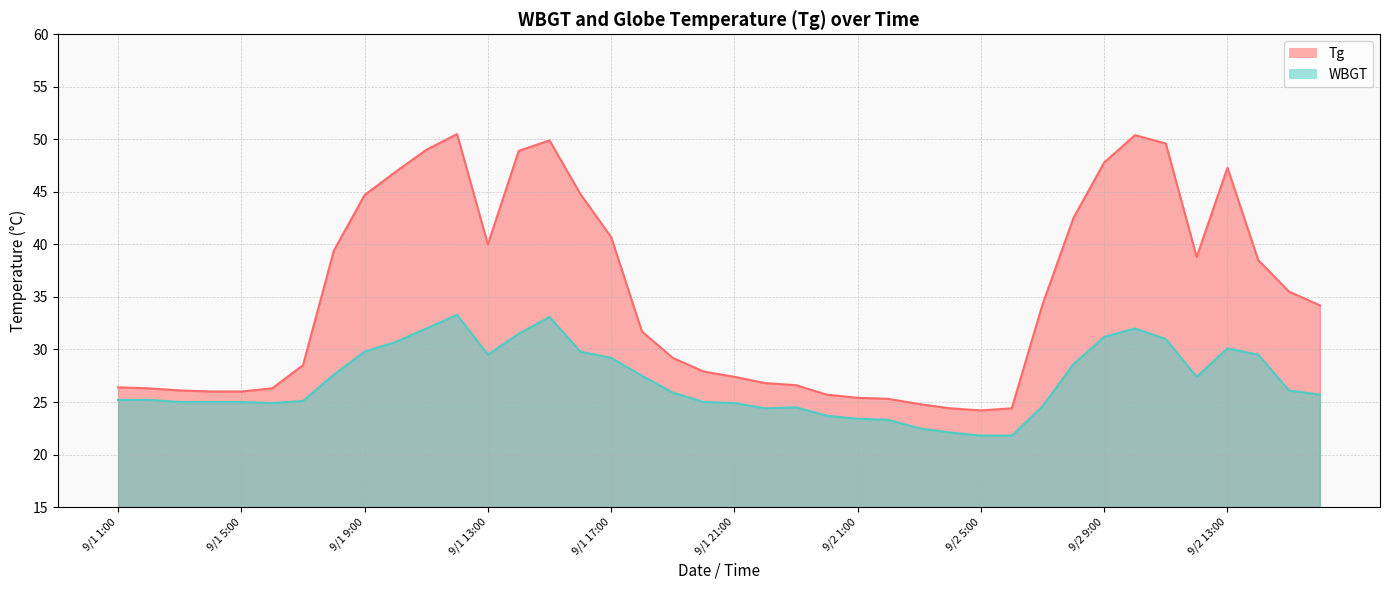

What is the value of the Tg point at the 24th from the left?

25.7